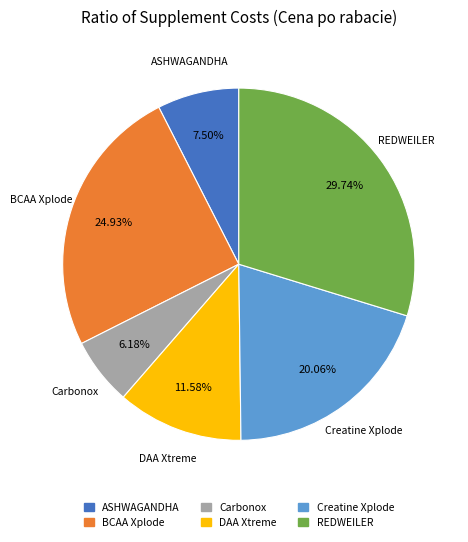

Is there a majority slice in this chart?

No